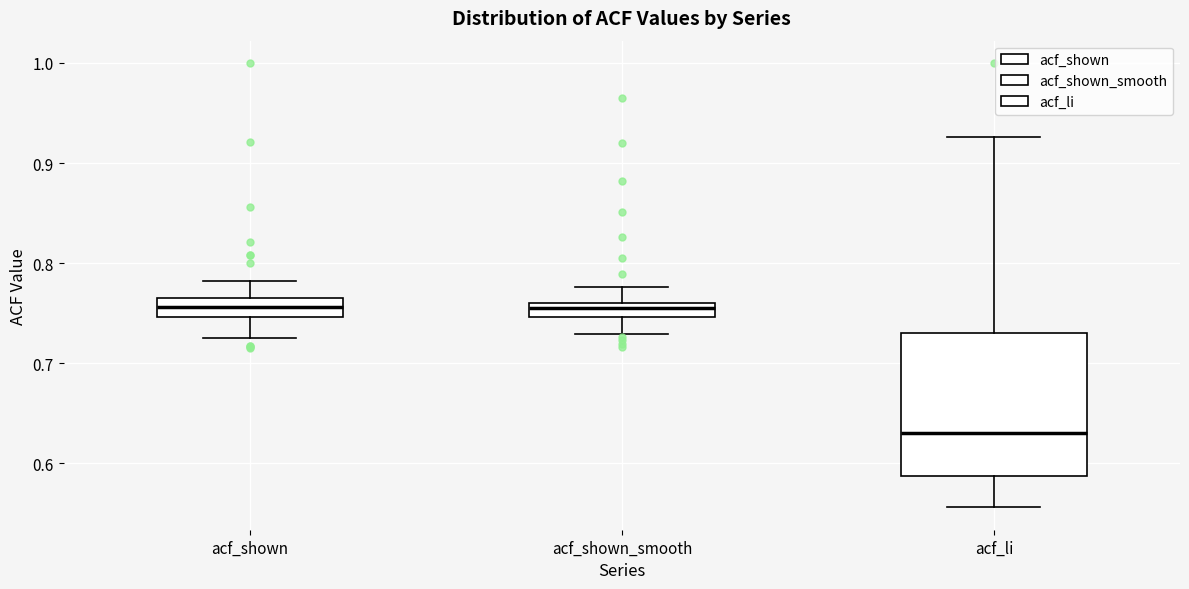

Comparing the boxes themselves (not the whiskers), which one is the tallest?

acf_li